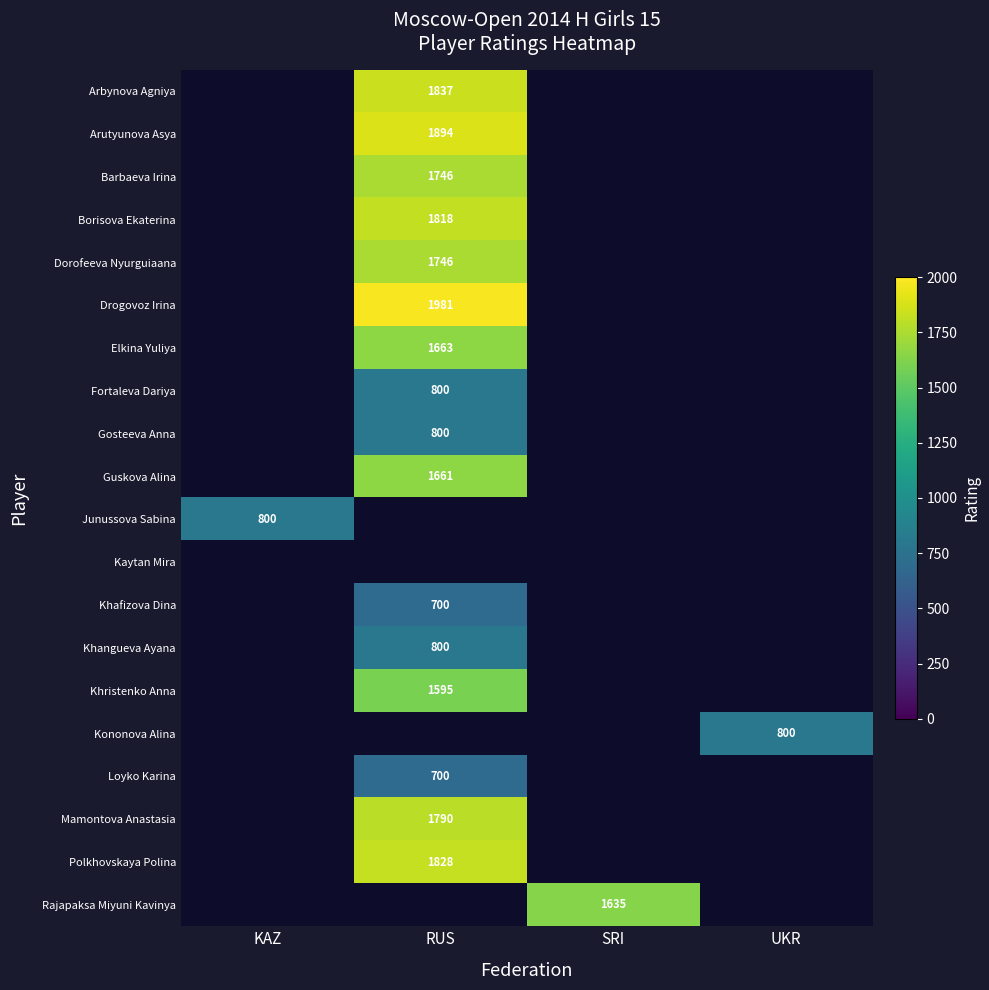

The value of Polkhovskaya Polina at RUS is 562. True or false?

False